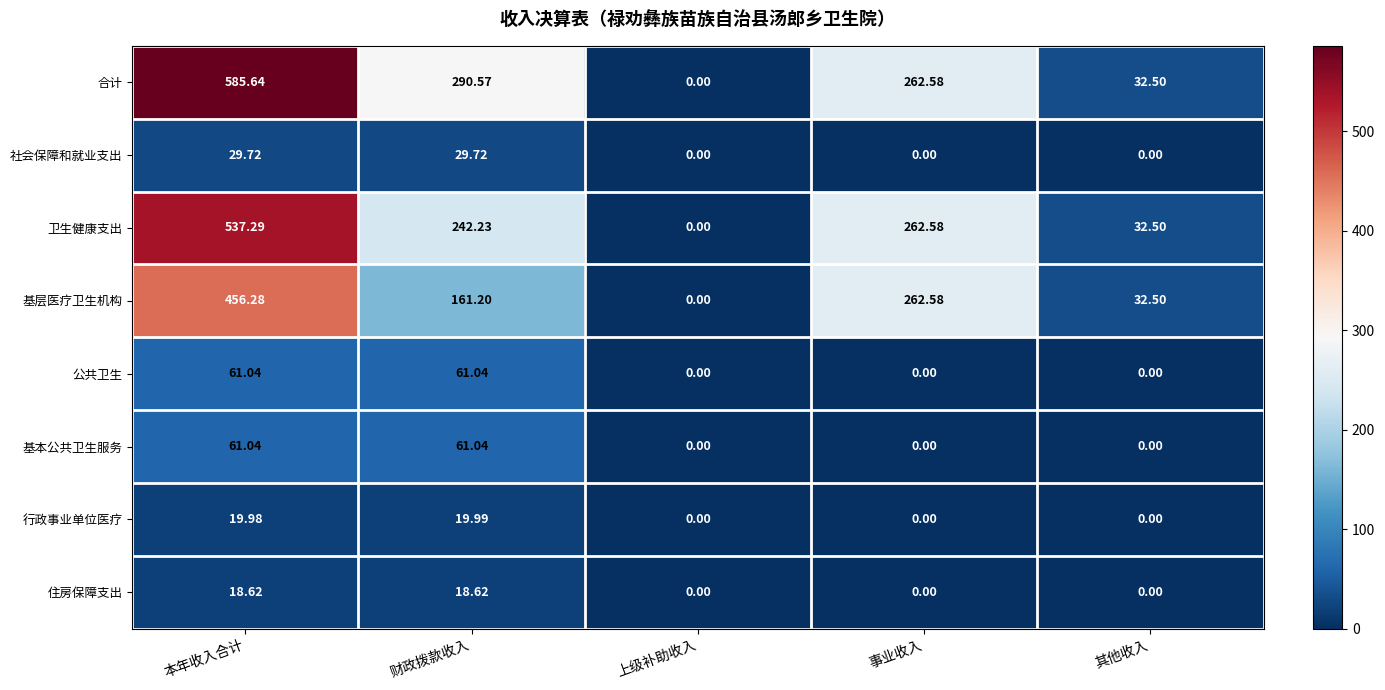

Which label corresponds to the largest value in the chart?

本年收入合计